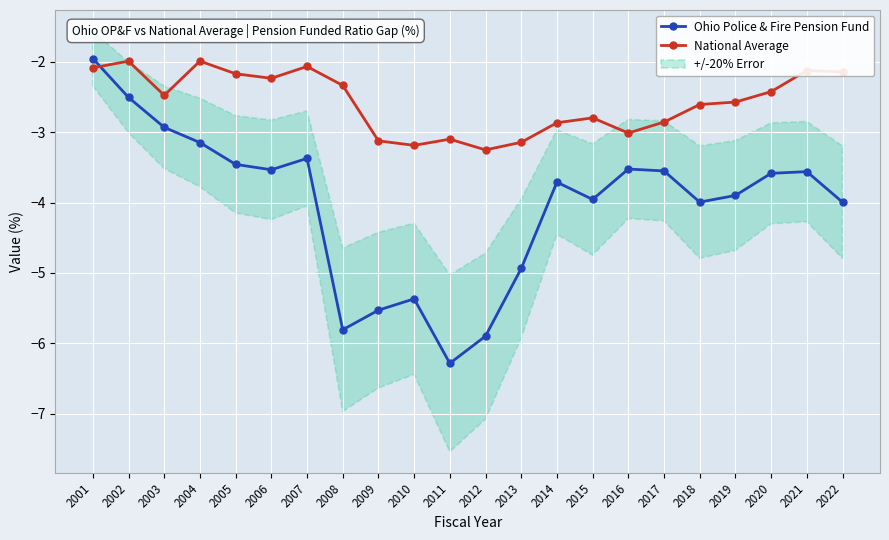

True or false: Ohio Police & Fire Pension Fund has a value of -3.2 at 2009.

False